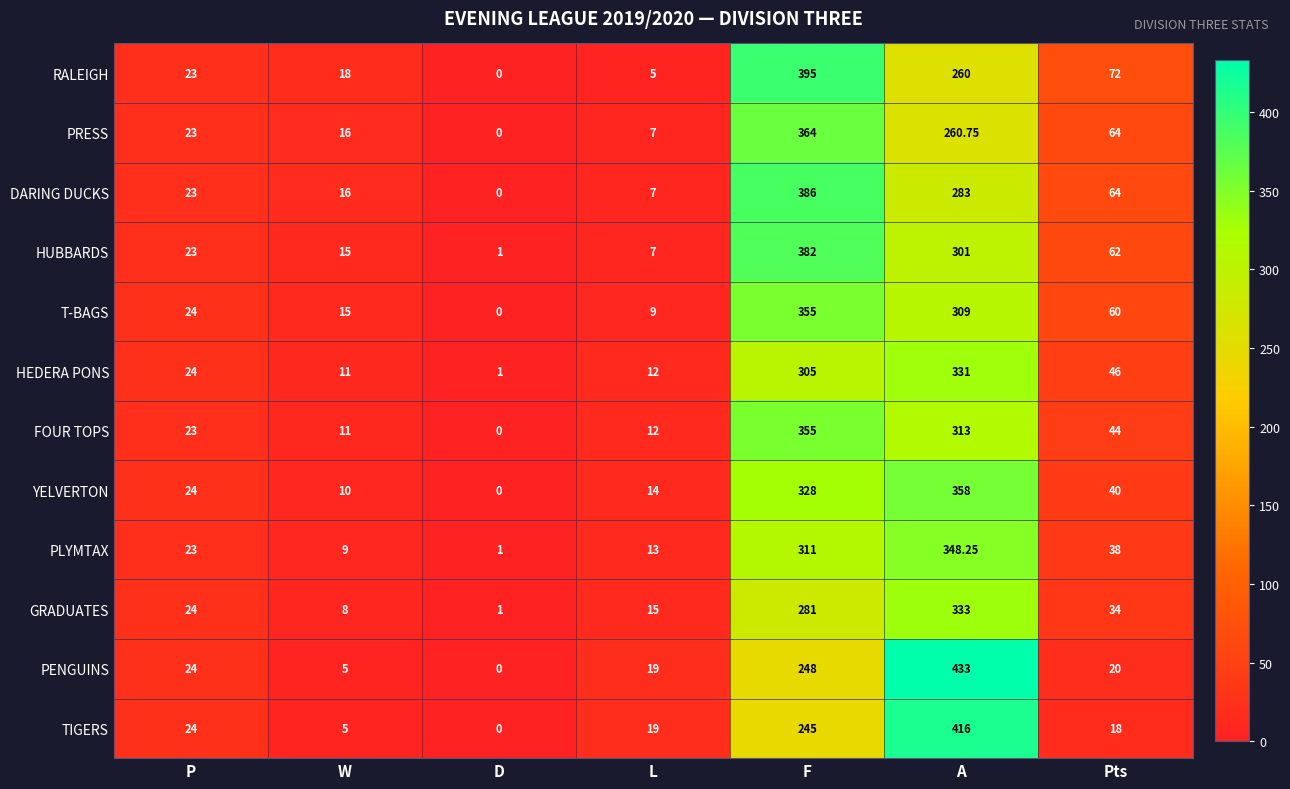

Where is DARING DUCKS nearest to the value 193?

A